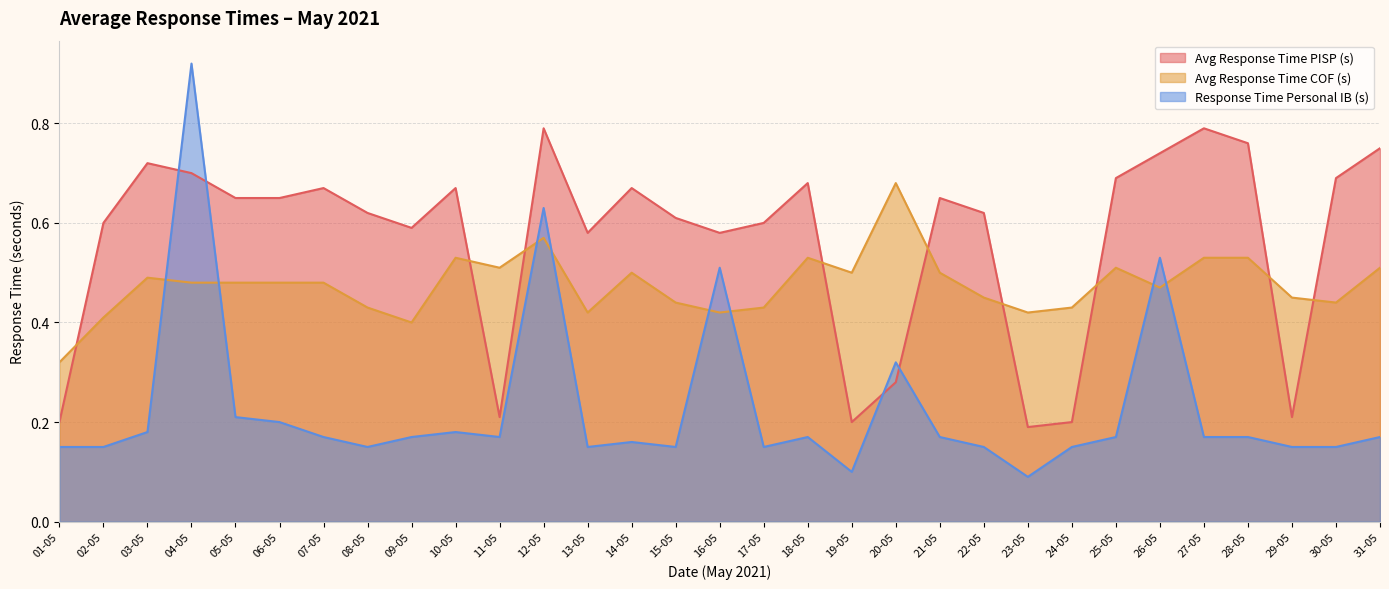

What is the difference between the Avg Response Time PISP (s) values at 01-05 and 28-05?

0.6